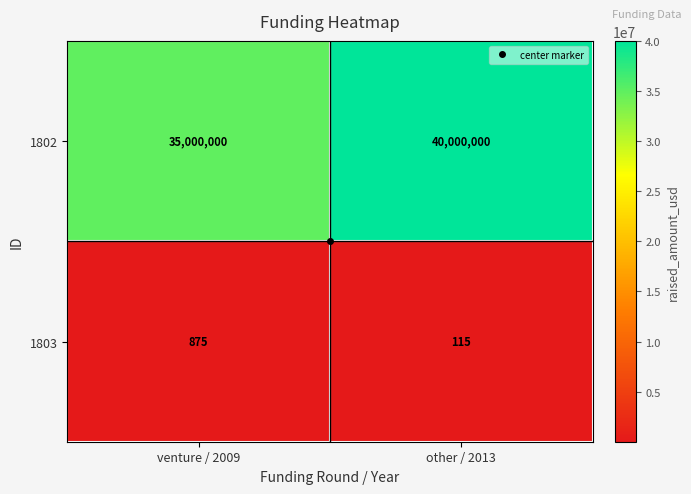

Rank the series at venture / 2009 from lowest to highest value.

1803, 1802